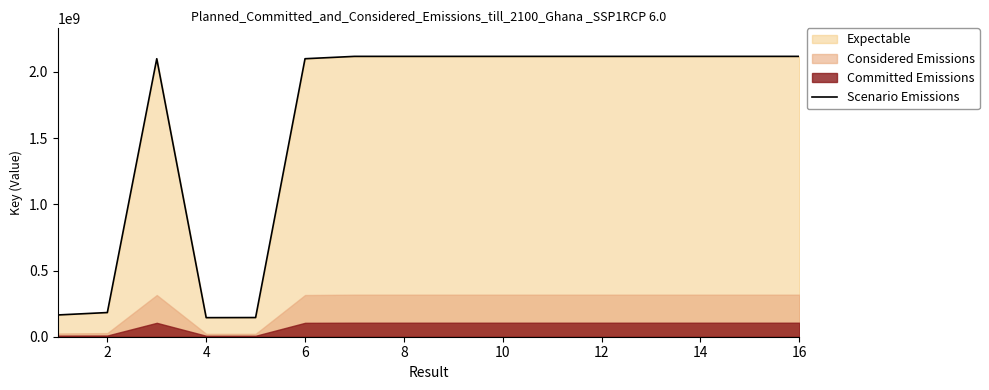

What is the sum of all values?

26014963142